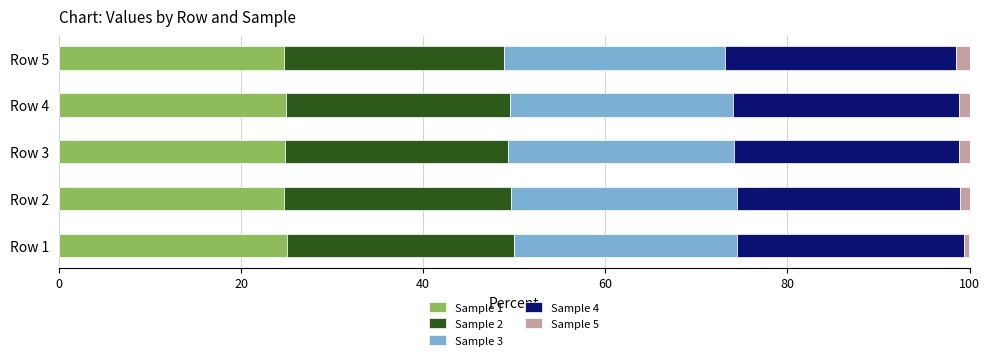

What is the minimum value for Sample 1?

24.7